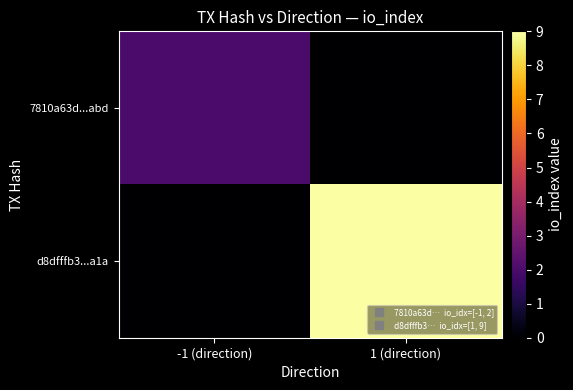

Which has a higher value, -1 (direction) or 1 (direction)?

-1 (direction)